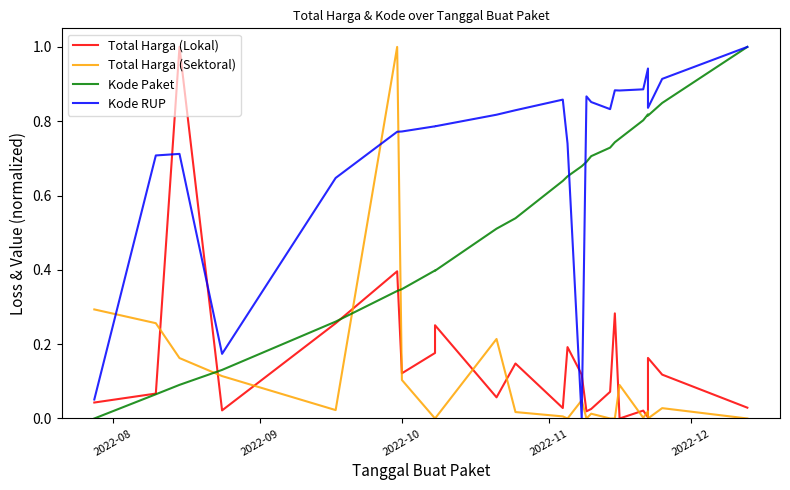

The value of Total Harga (Lokal) at 2022-08 is 0.0. True or false?

True